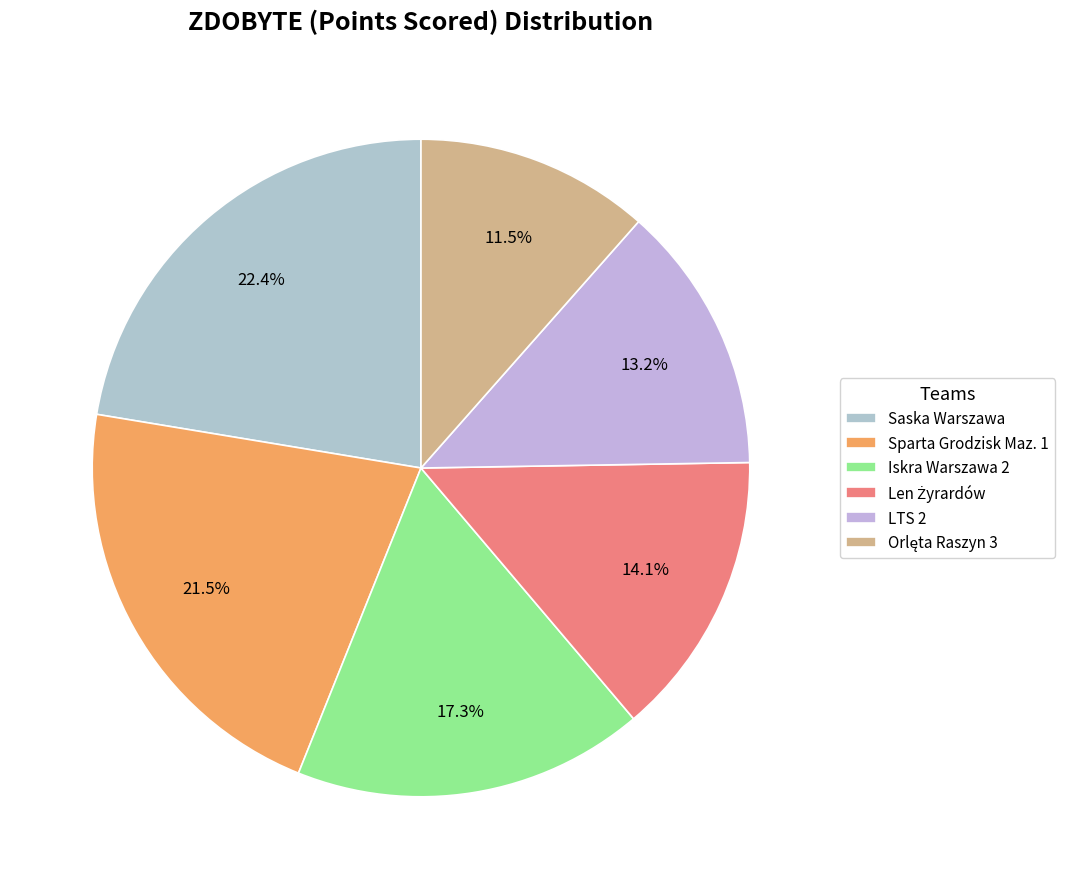

Count the number of slices in the pie.

6